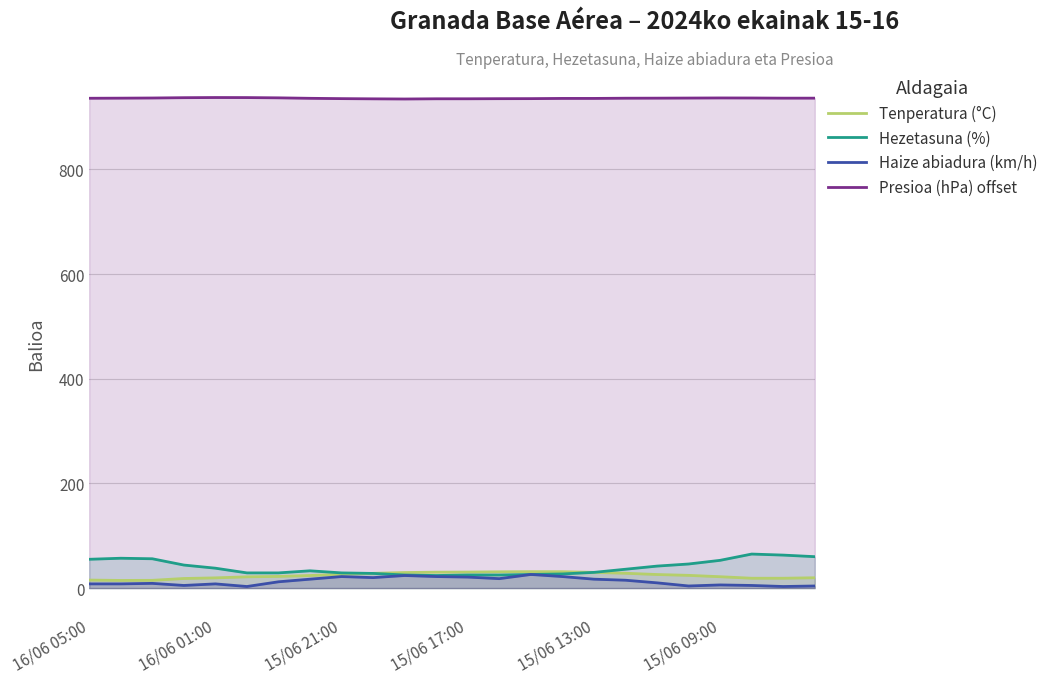

Which series has the largest total across all categories?

Presioa (hPa) offset